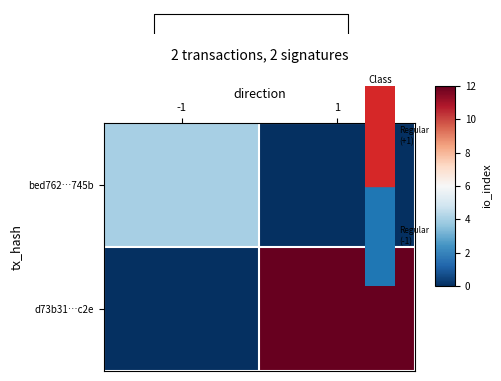

At which category is the sum across all series the highest?

1